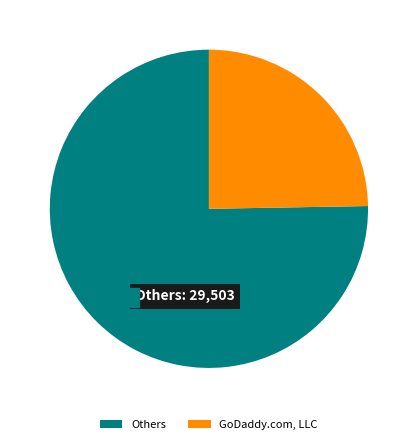

Is SafeBrands SAS the majority of the pie?

No